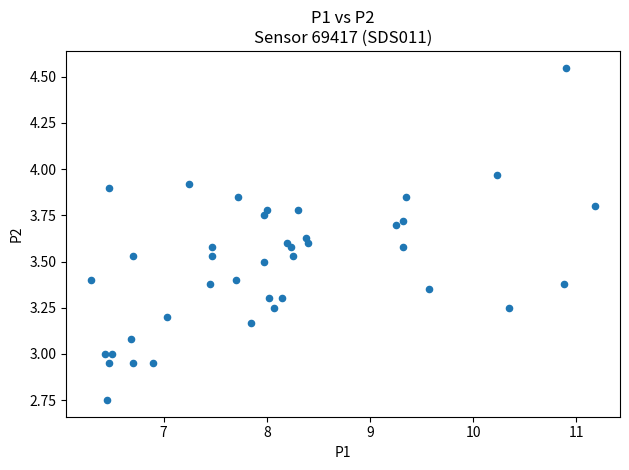

What is the range of X values (max minus min)?

4.9